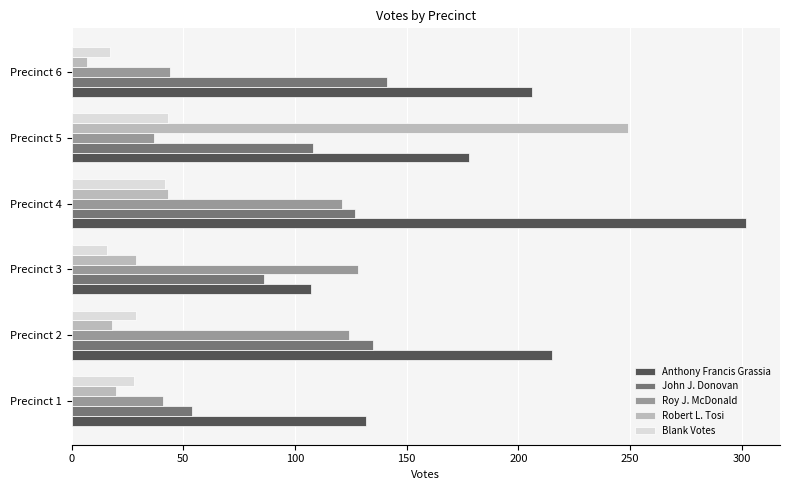

At which category does the chart reach its peak across all series?

Precinct 4